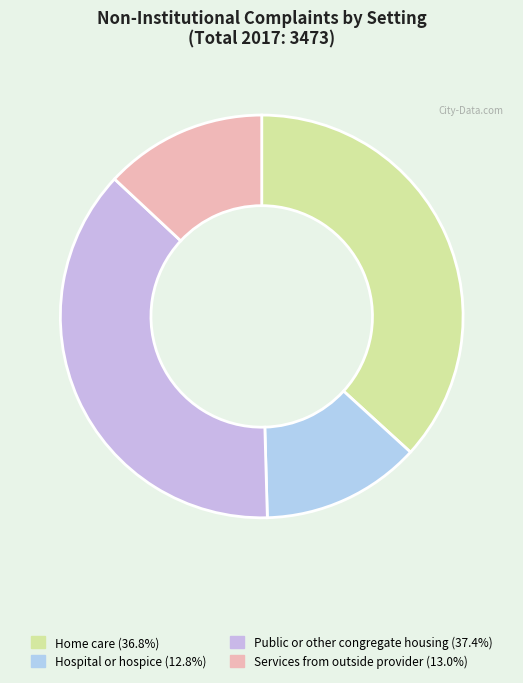

Which slice is the largest?

Public or other congregate housing